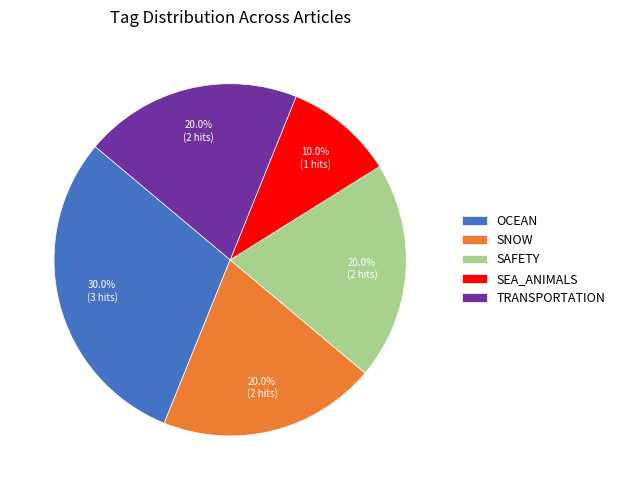

Approximately how many times larger is the value at SNOW compared to TRANSPORTATION?

1.0